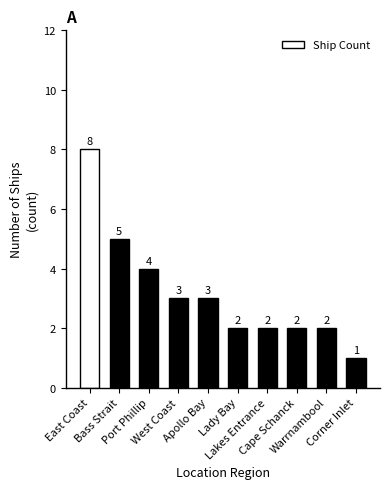

Is it true that the value at Port Phillip is 4?

True